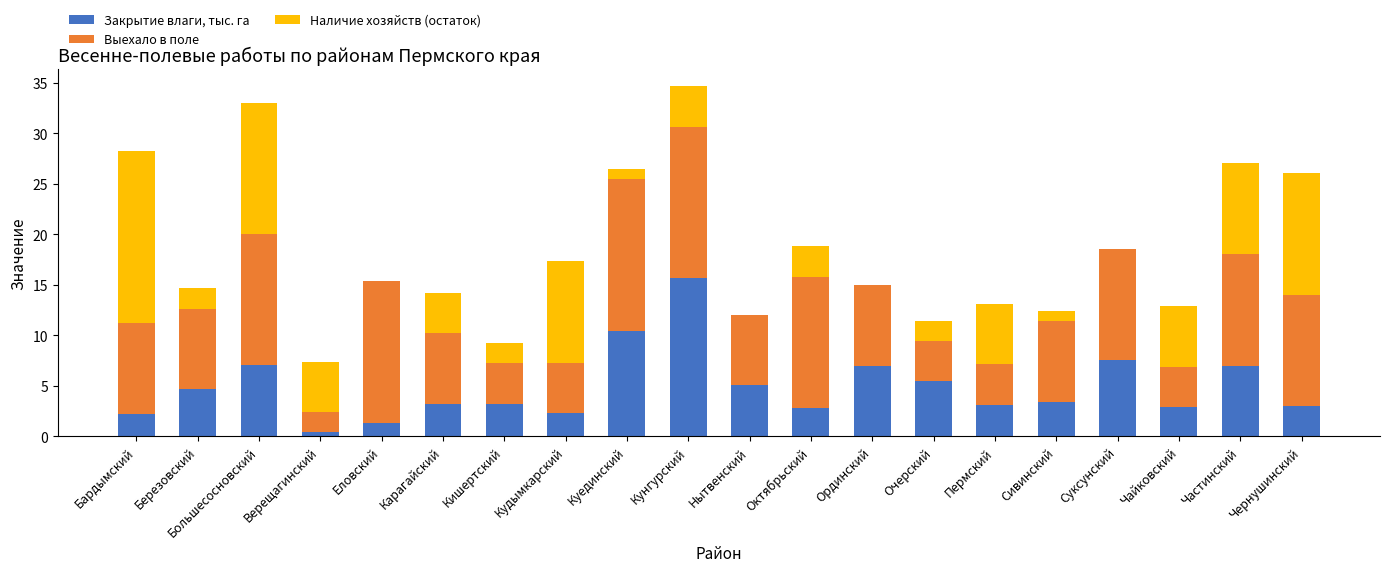

True or false: Закрытие влаги, тыс. га has a value of 1.3 at Еловский.

True